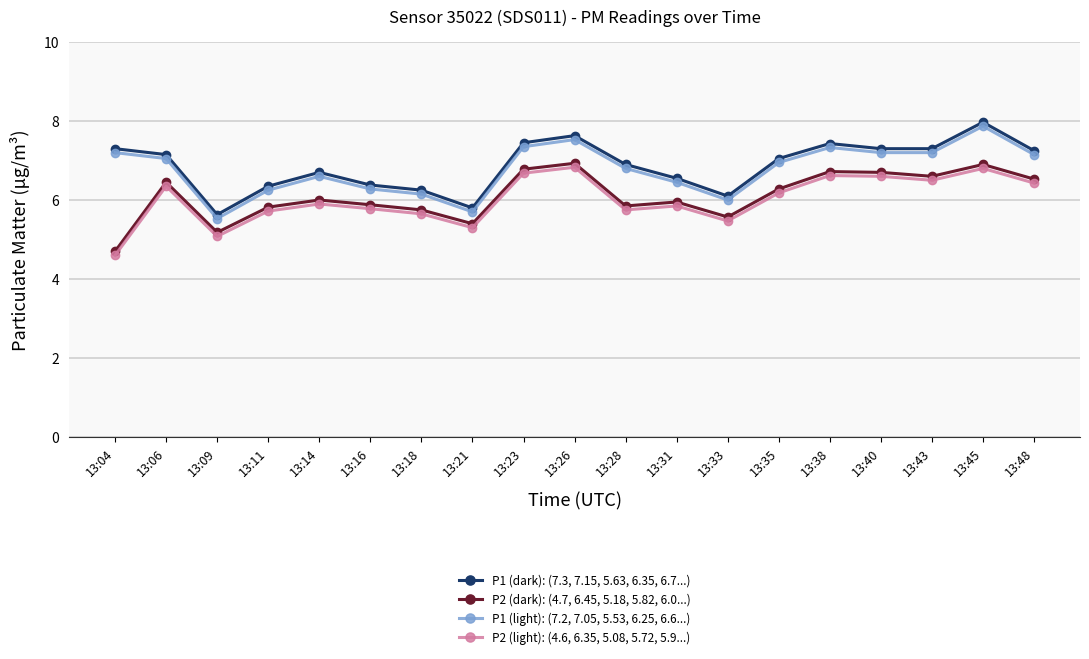

What is the difference between the maximum and minimum values in the P2 (dark): (4.7, 6.45, 5.18, 5.82, 6.0...) series?

2.2